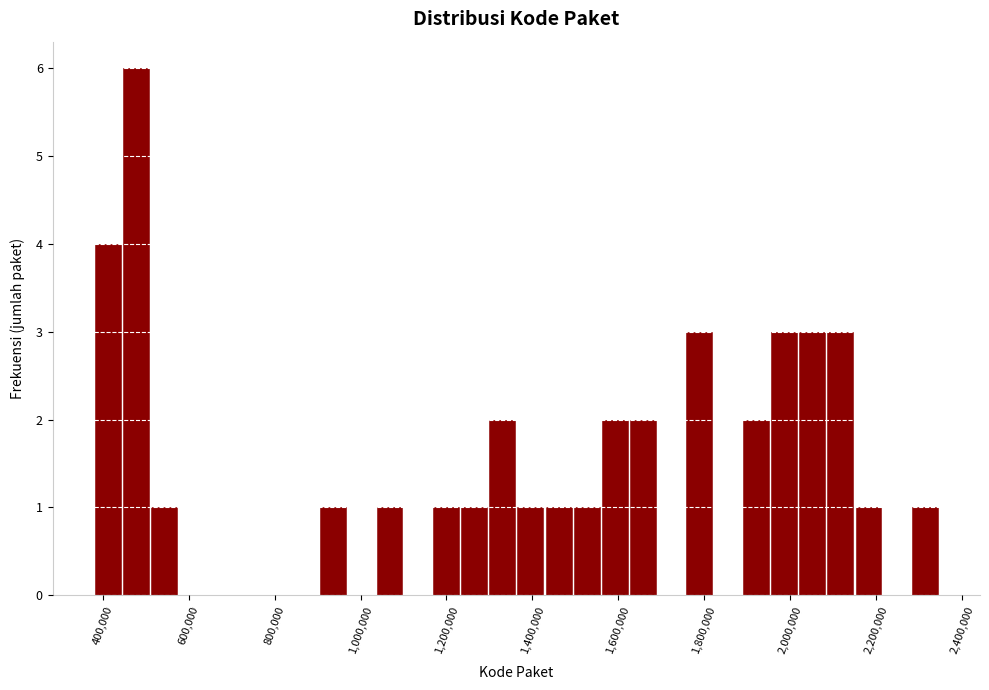

Around what value on the x-axis is the tallest bar? Give the approximate position of its centre, as read against the axis.

480000